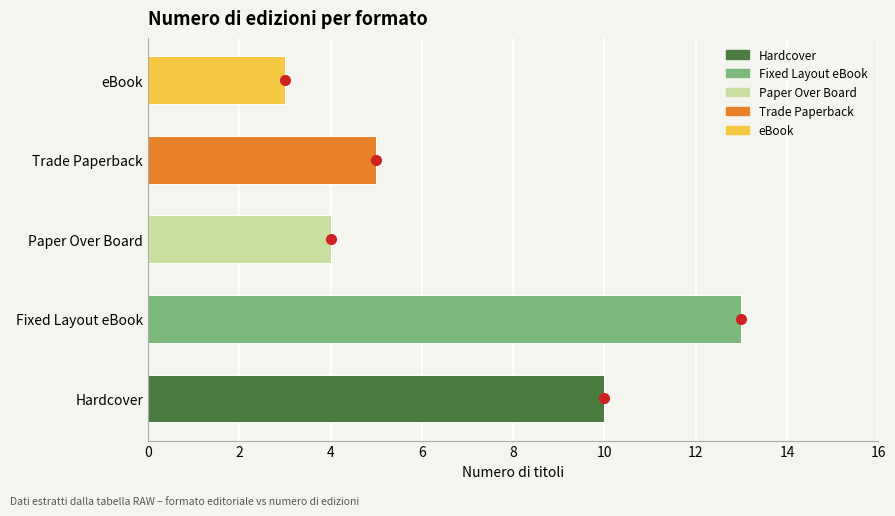

Read the value at eBook.

3